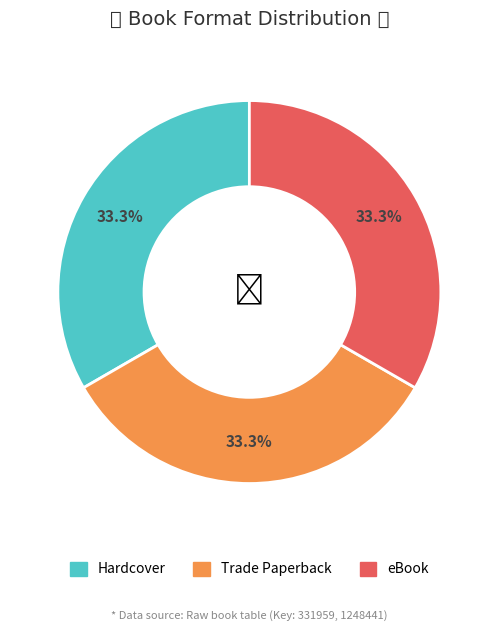

To the nearest percent, what is the average slice percentage?

33%